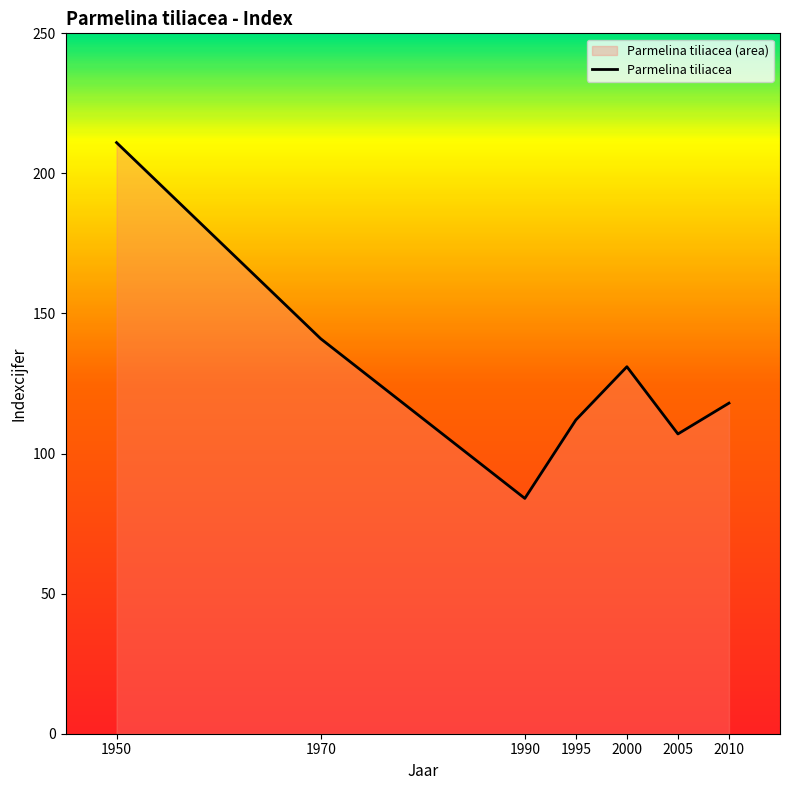

Rank the categories by value from lowest to highest.

1990, 2005, 1995, 2010, 2000, 1970, 1950